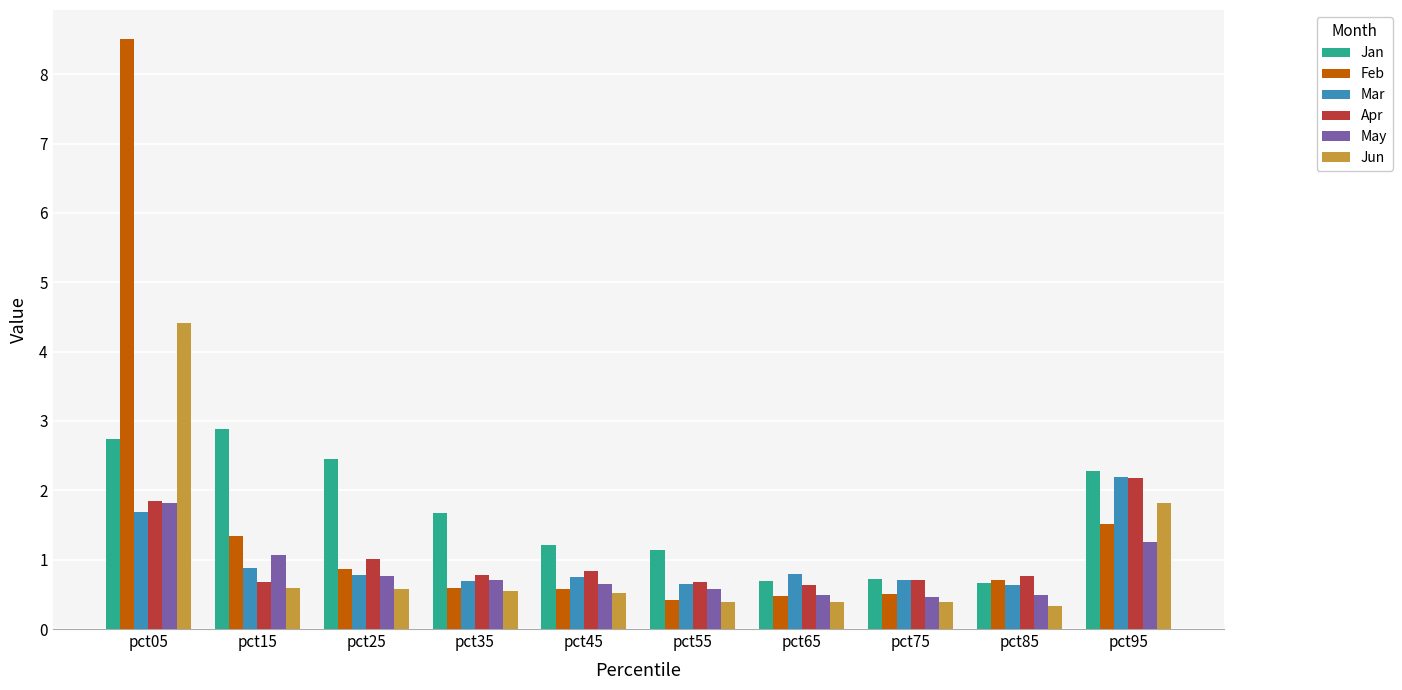

What is the minimum value shown in the chart?

0.3